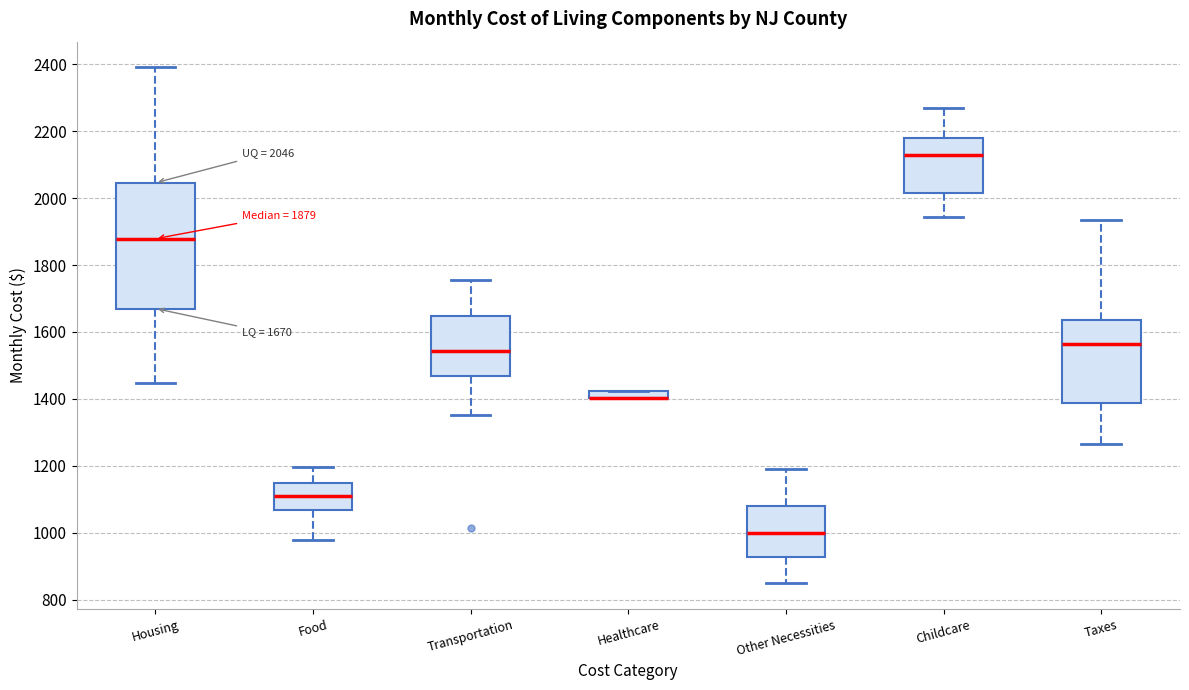

Which box is the tallest, from its lower edge to its upper edge?

Housing